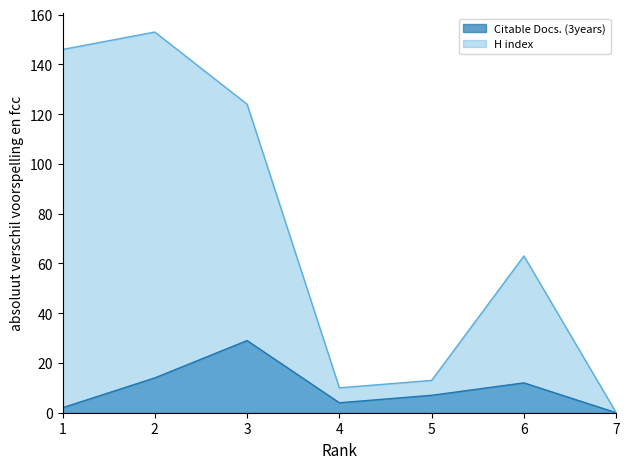

At which category does H index reach its first local valley?

4